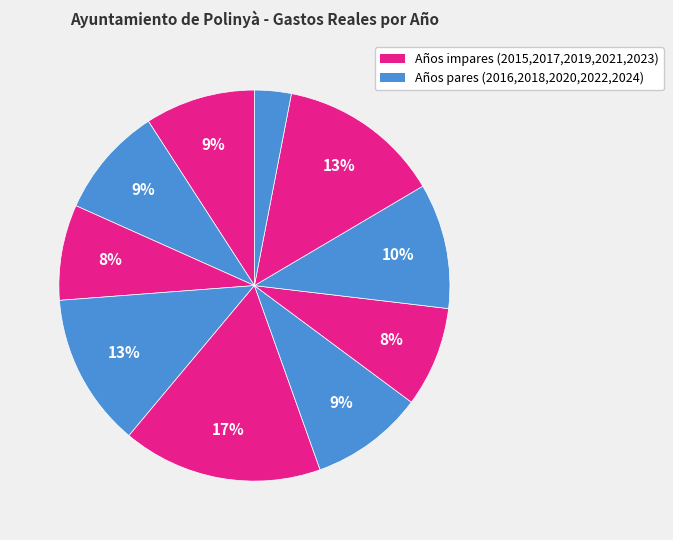

To the nearest percent, what is the difference between the largest and smallest slice percentages?

14%